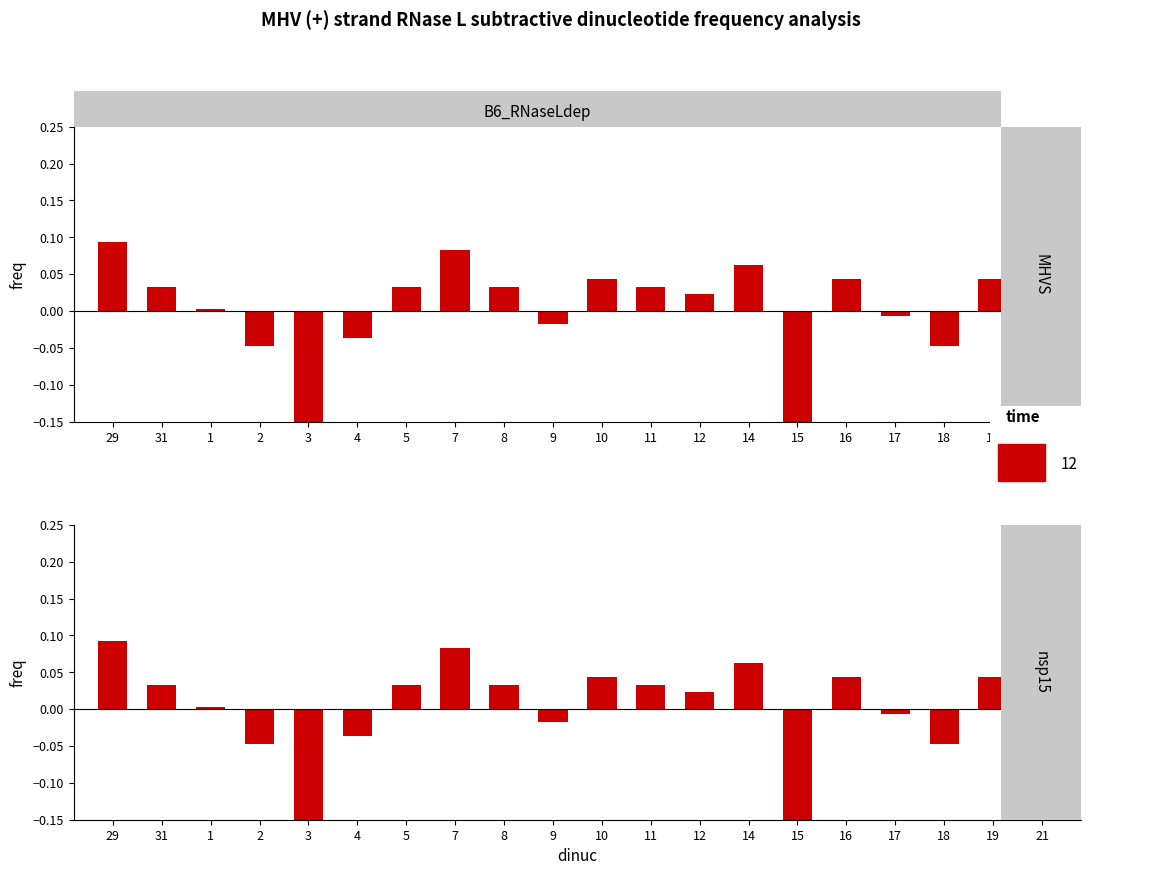

Is the value of Low (nsp15) at 17 greater than the value of Low (MHVS) at 18?

Yes